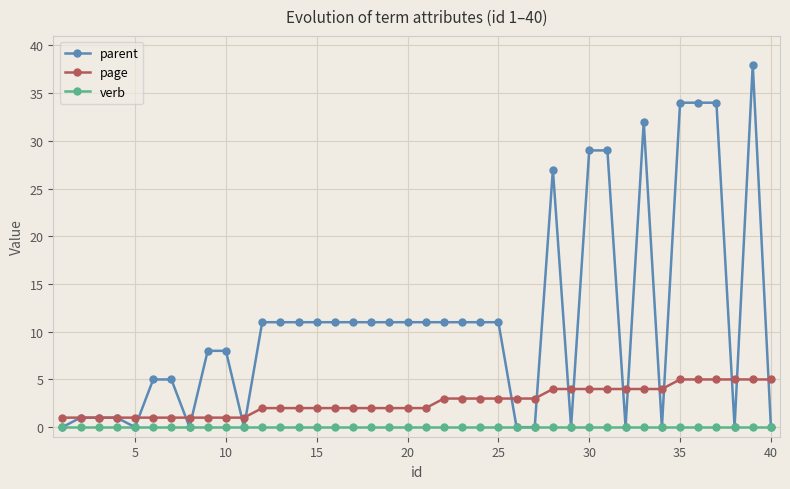

How many lines are shown in the chart?

3